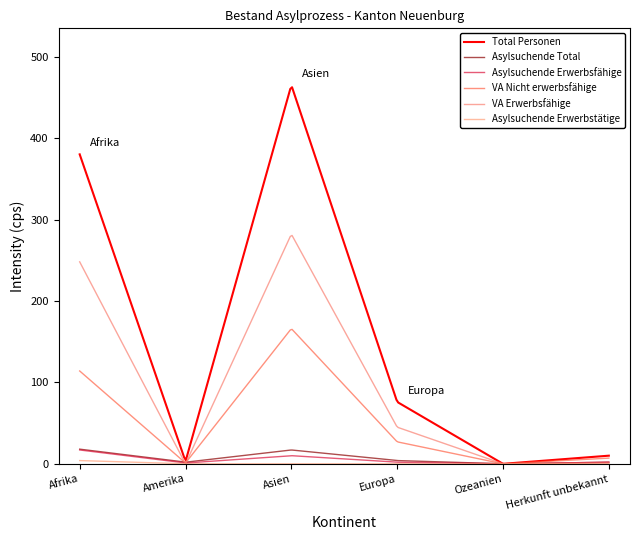

Does the chart have visible grid lines?

No